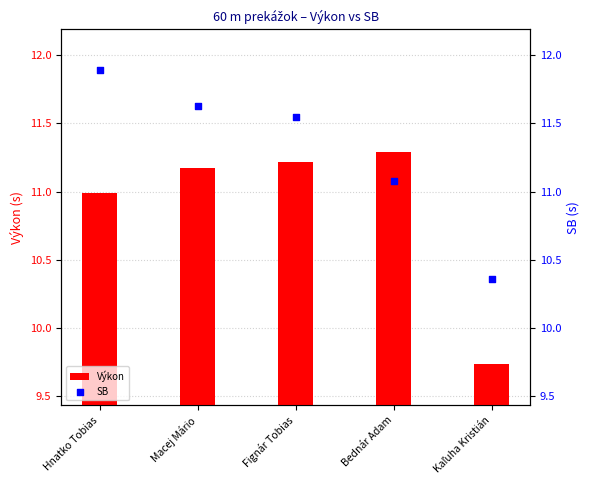

At how many categories does at least one series exceed 9?

5